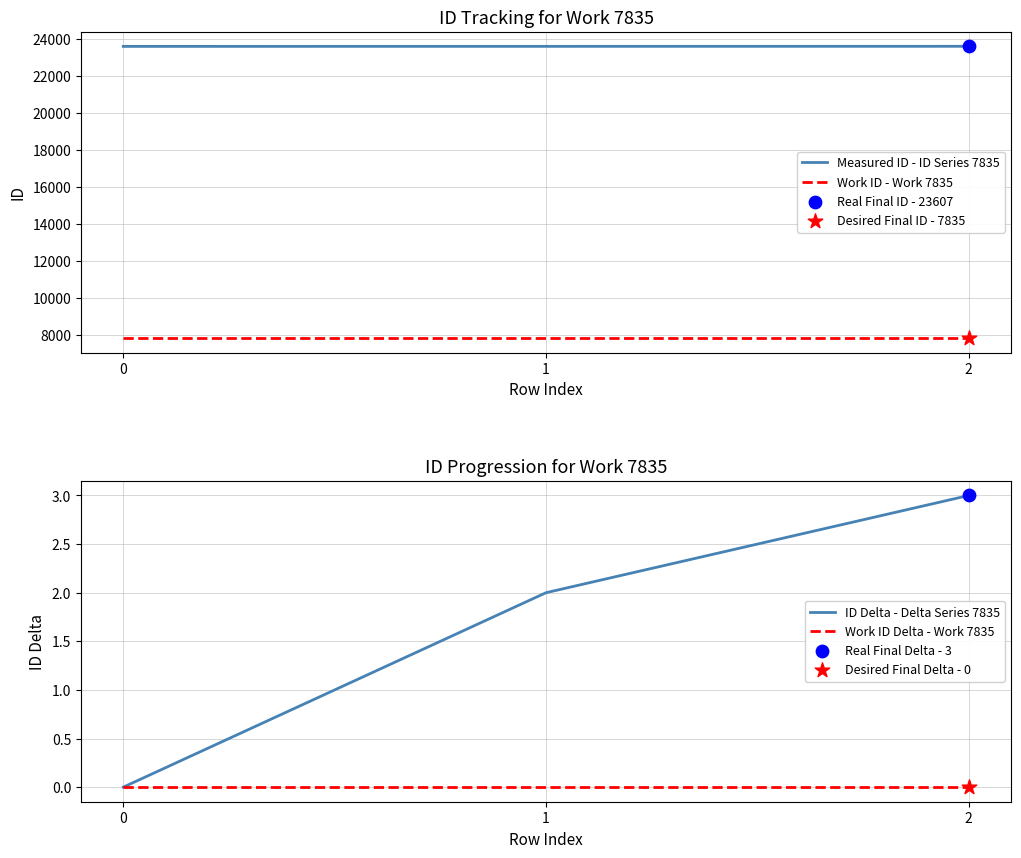

At how many categories does at least one series exceed 15609?

3